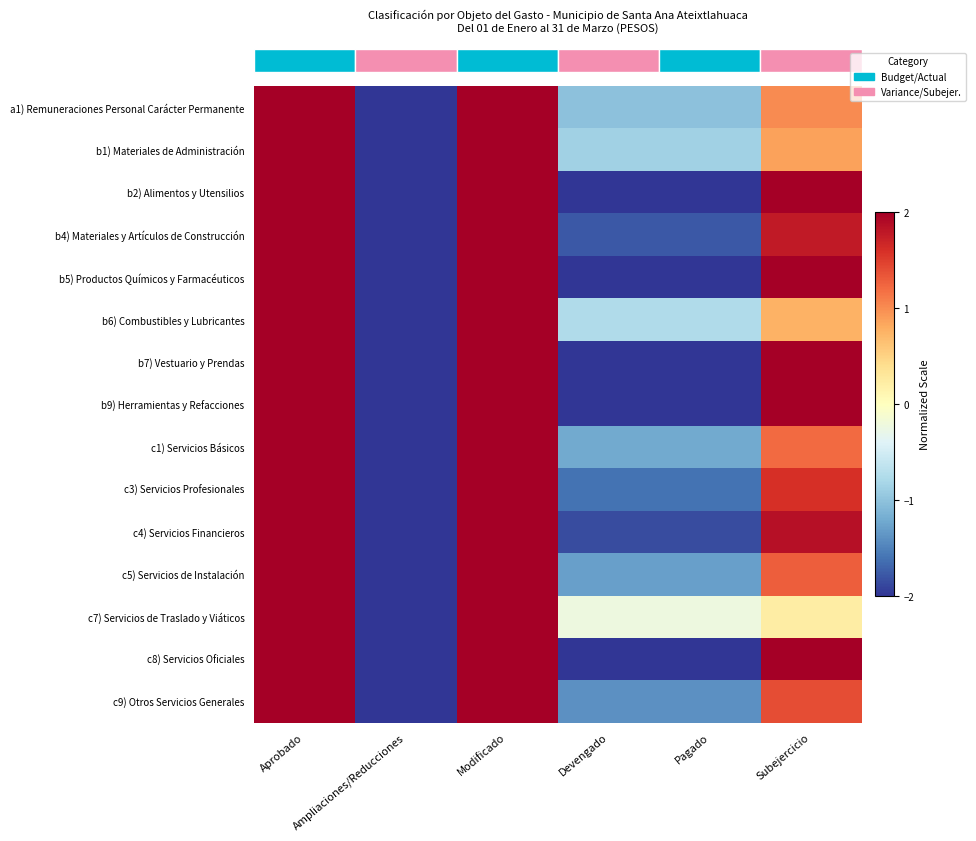

Which label corresponds to the smallest value in the chart?

Ampliaciones/Reducciones